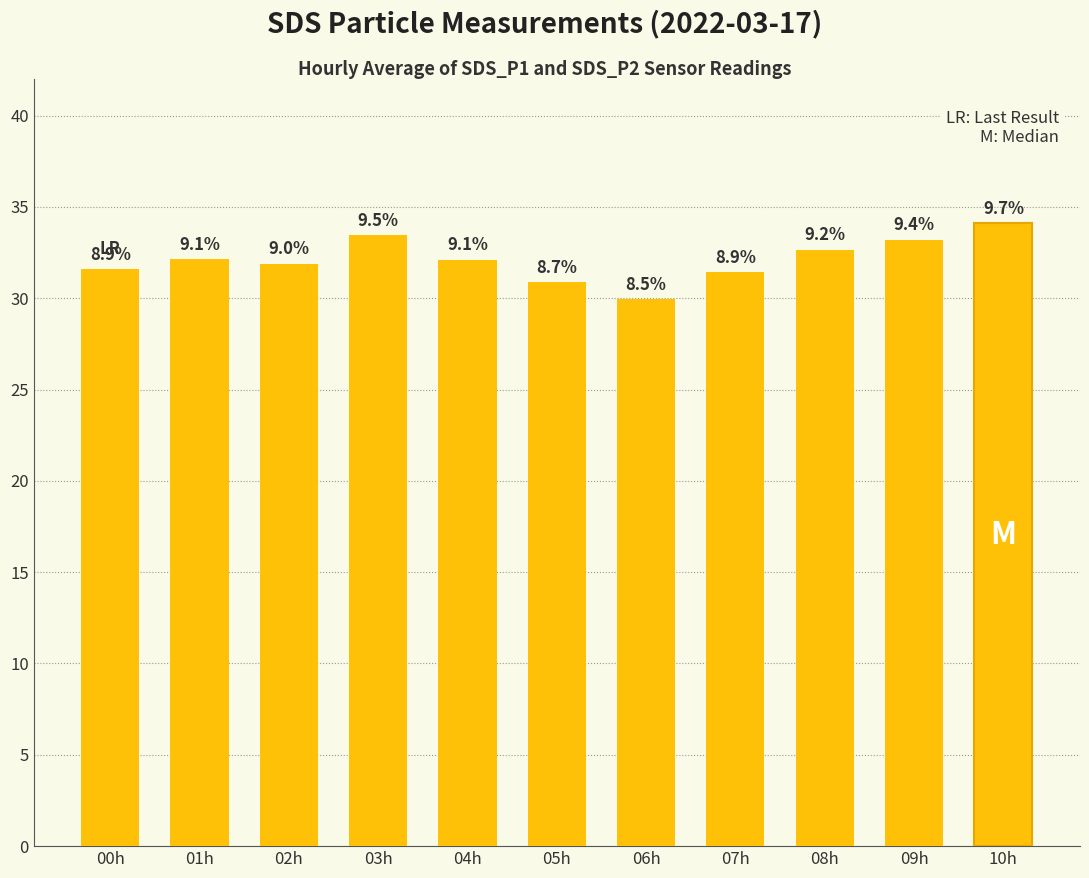

The value at 06h is 20.3. True or false?

False